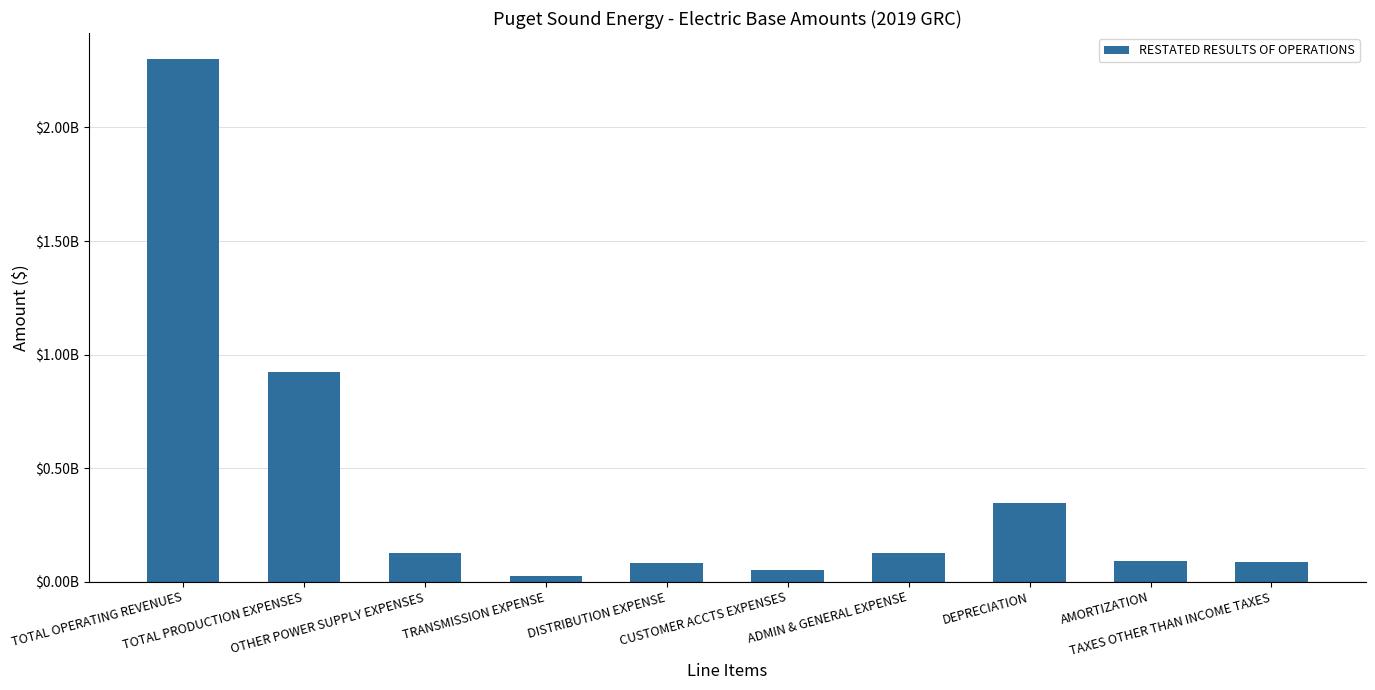

At which category does the chart reach its peak across all series?

TOTAL OPERATING REVENUES